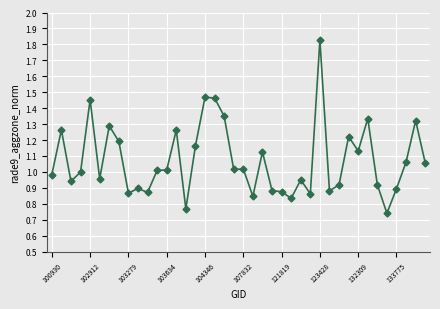

True or false: the data has more than 2 interior local peaks.

True